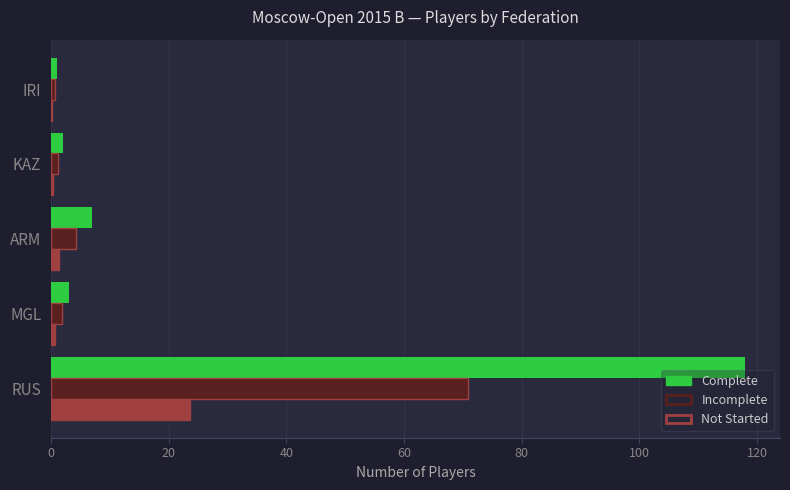

Count the number of data series in this chart.

3